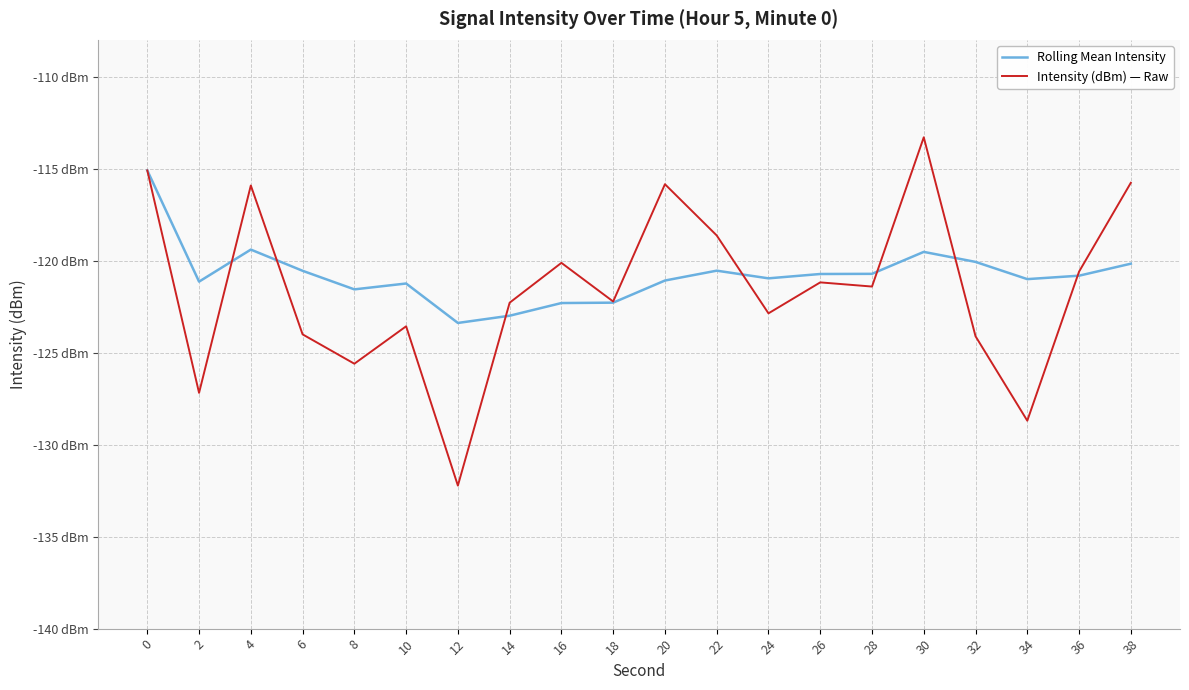

What are all the series names shown in the legend?

Rolling Mean Intensity, Intensity (dBm) — Raw